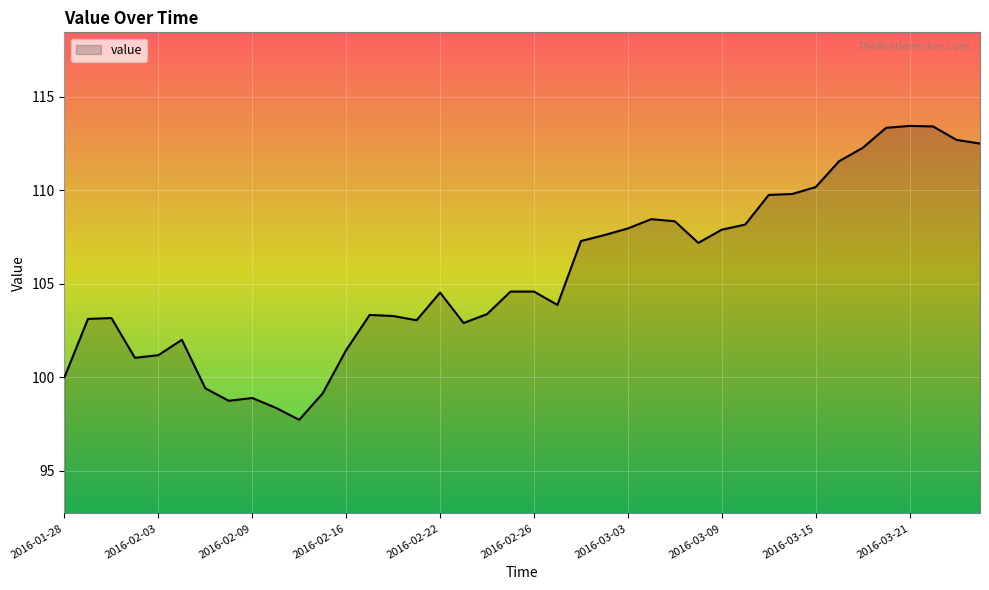

What is the smallest value displayed?

97.7